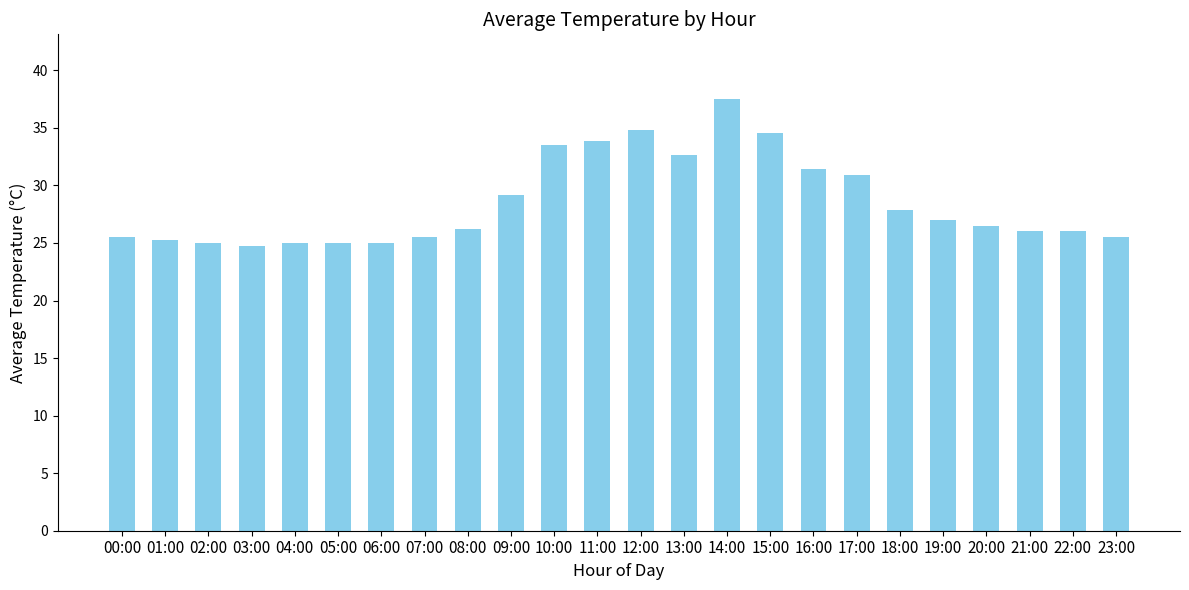

Approximately how many times larger is the value at 06:00 compared to 13:00?

0.8